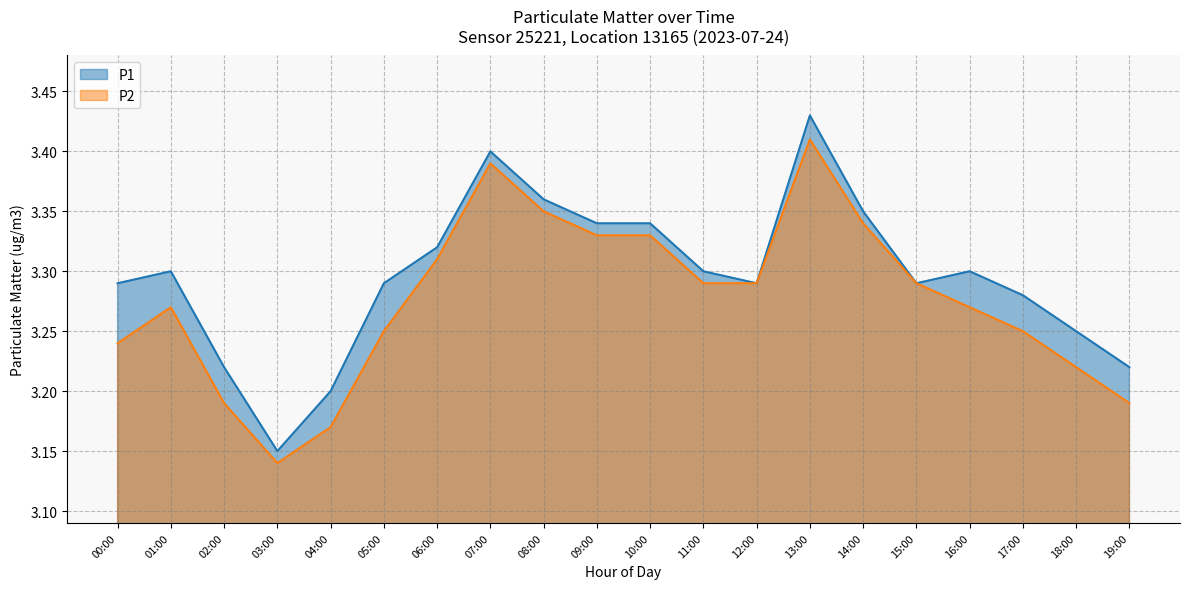

Reading left to right, list all the values displayed in this chart.

P1: 00:00=3.3	01:00=3.3	02:00=3.2	03:00=3.1	04:00=3.2	05:00=3.3	06:00=3.3	07:00=3.4	08:00=3.4	09:00=3.3	10:00=3.3	11:00=3.3	12:00=3.3	13:00=3.4	14:00=3.4	15:00=3.3	16:00=3.3	17:00=3.3	18:00=3.2	19:00=3.2
P2: 00:00=3.2	01:00=3.3	02:00=3.2	03:00=3.1	04:00=3.2	05:00=3.2	06:00=3.3	07:00=3.4	08:00=3.4	09:00=3.3	10:00=3.3	11:00=3.3	12:00=3.3	13:00=3.4	14:00=3.3	15:00=3.3	16:00=3.3	17:00=3.2	18:00=3.2	19:00=3.2